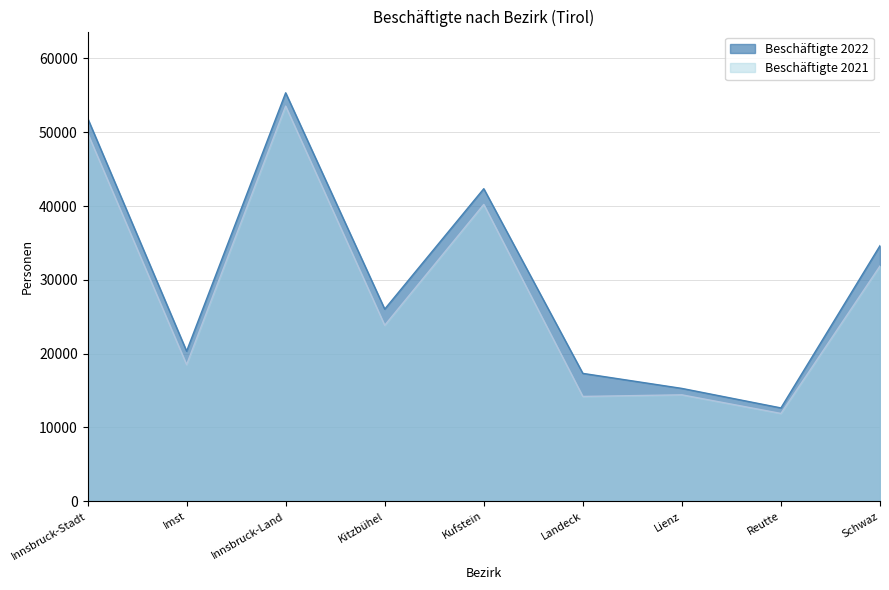

What is the total value across all series at Lienz?

29699